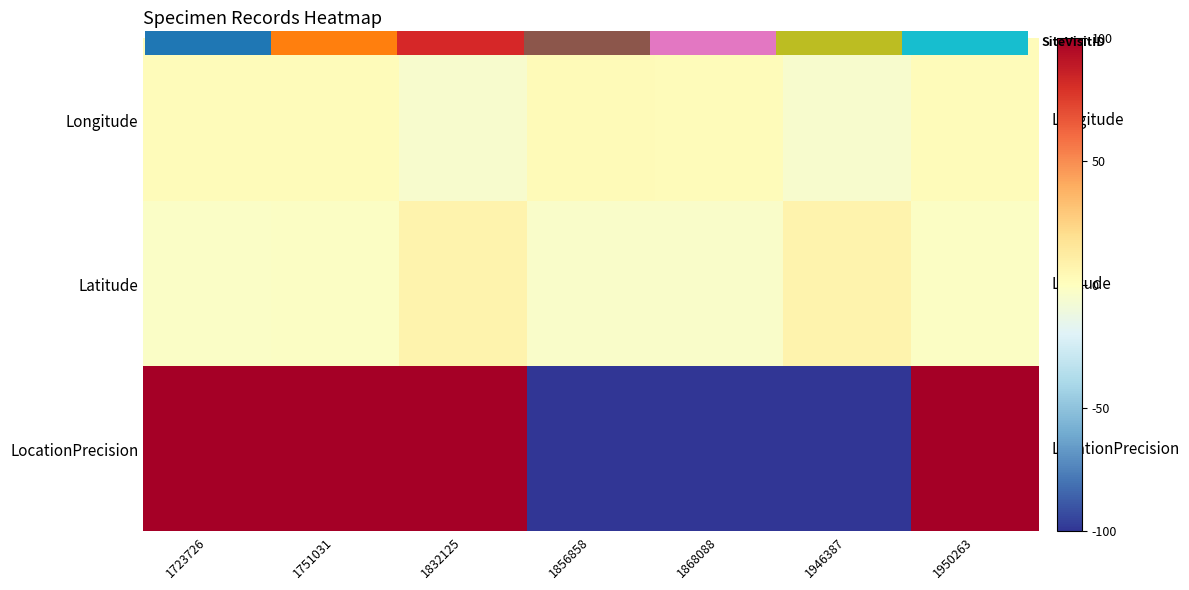

What is the difference between the Longitude values at 1751031 and 1723726?

0.2